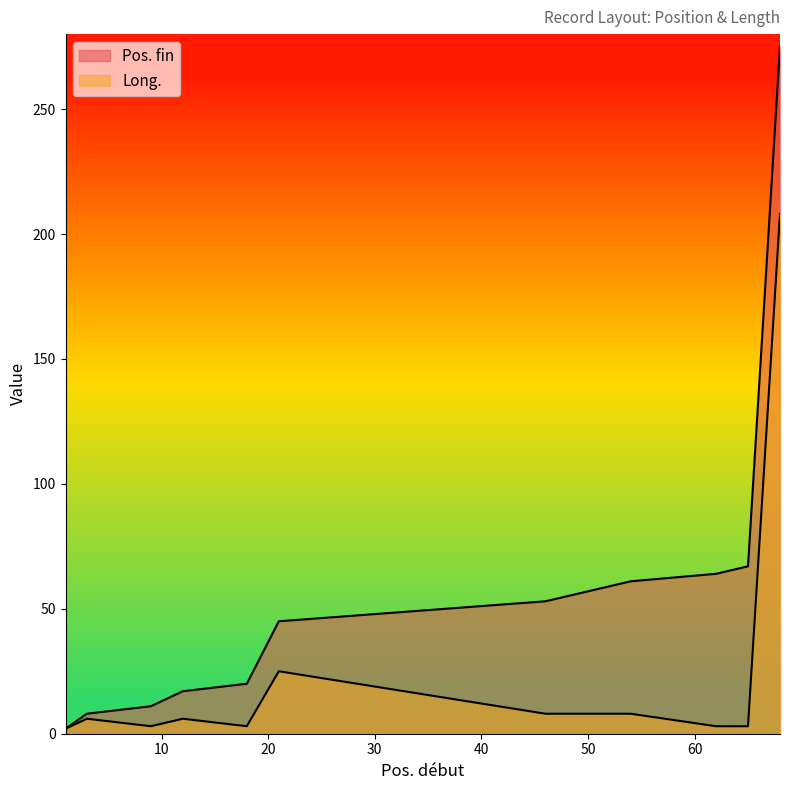

What is the total value across all series at 21?

70